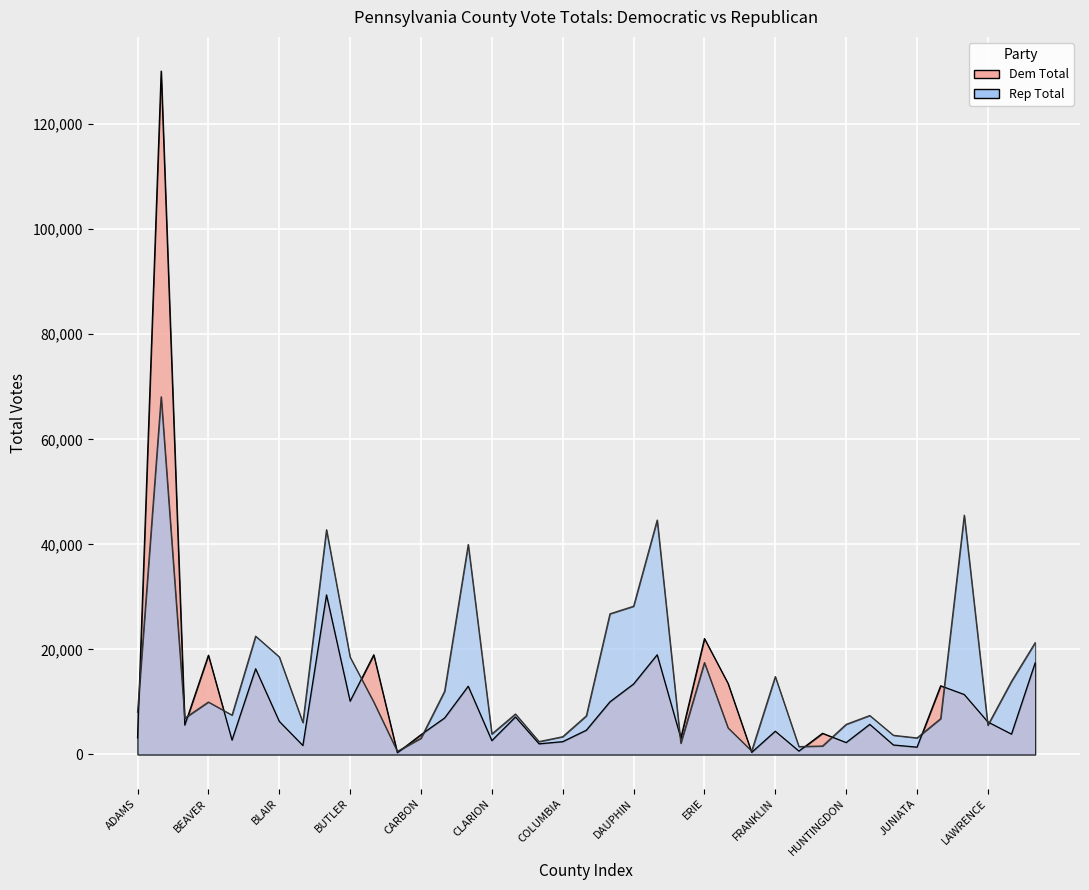

How many lines are shown in the chart?

2